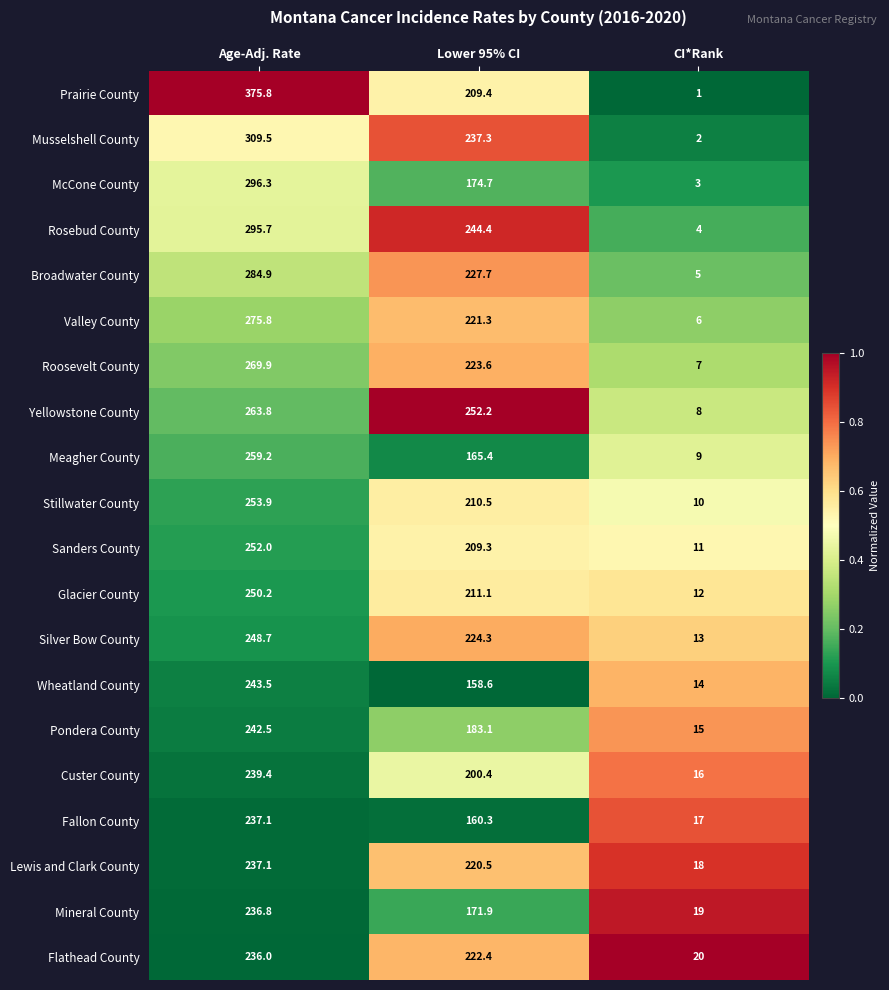

Which series has the largest total across all categories?

Prairie County